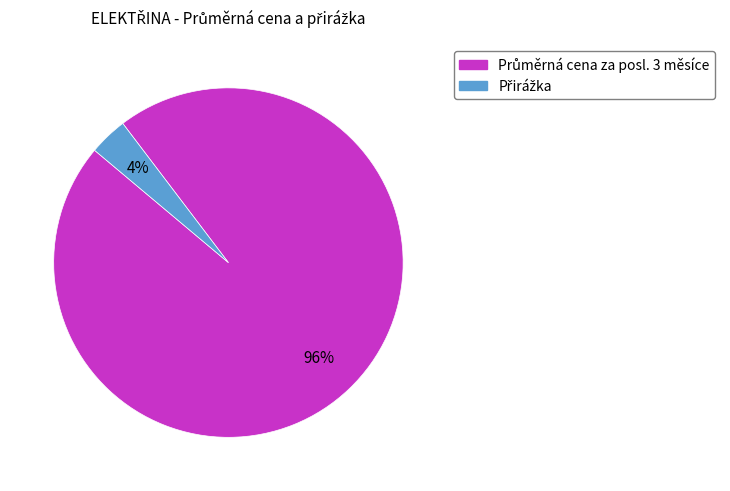

How many slices are in this pie chart?

2